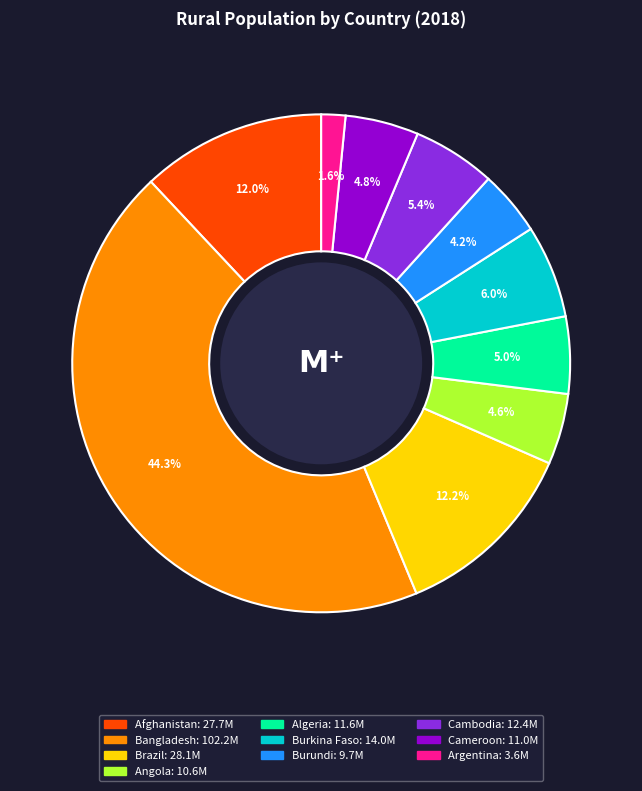

What is the ratio of the value at Bangladesh to the value at Afghanistan?

3.7